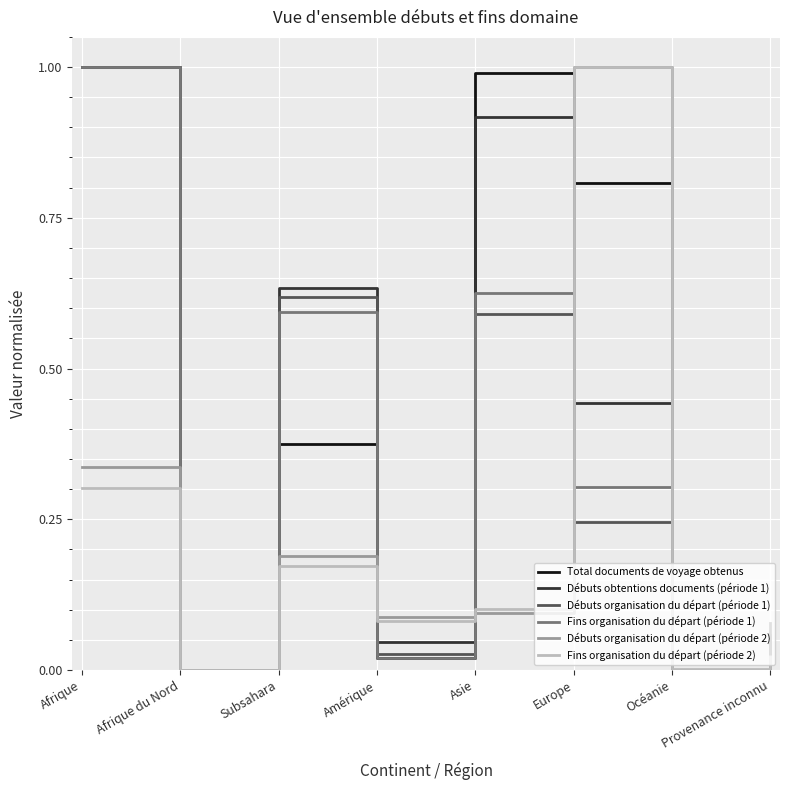

Is the value of Débuts obtentions documents (période 1) at Asie greater than the value of Total documents de voyage obtenus at Afrique?

No